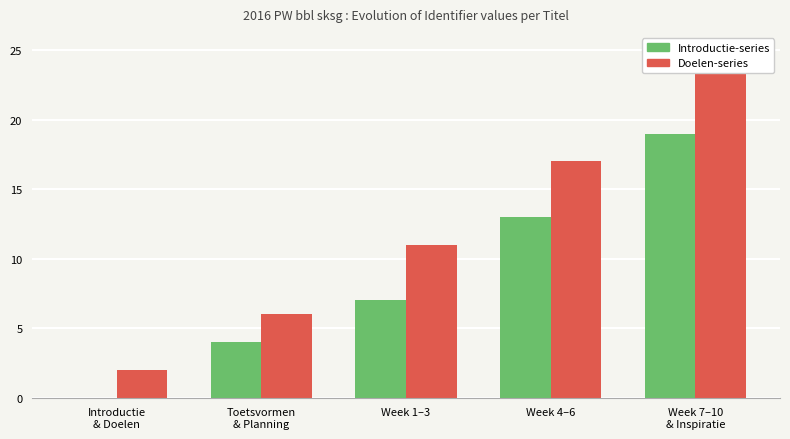

What are all the series names shown in the legend?

Introductie-series, Doelen-series